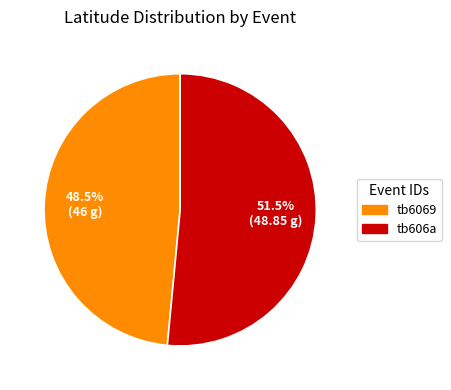

What percentage is NOT represented by tb6069?

51.5%